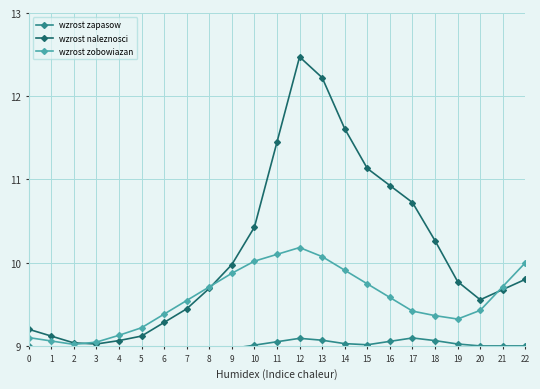

Is it true that wzrost naleznosci equals 9.8 at 19?

True